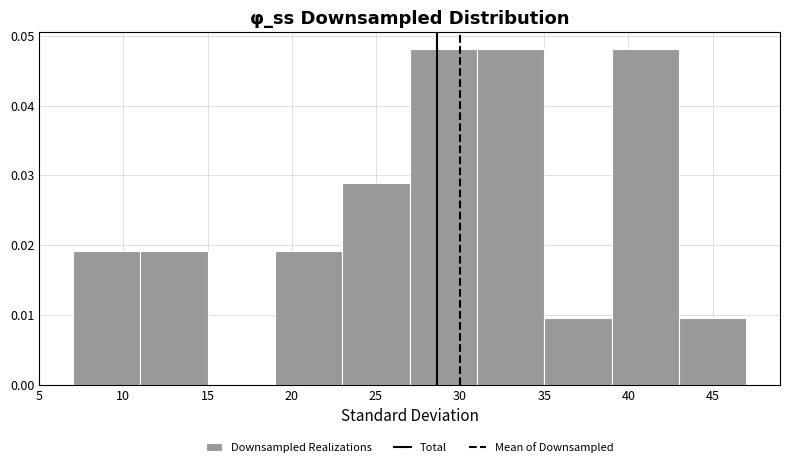

Reading left to right, transcribe this chart: for each bar, give the range it covers on the x-axis and its height. The values are not printed on the chart, so give them approximately, as read against the axis.

7 to 11: 0.019
11 to 15: 0.019
15 to 19: 0
19 to 23: 0.019
23 to 27: 0.029
27 to 31: 0.048
31 to 35: 0.048
35 to 39: 0.010
39 to 43: 0.048
43 to 47: 0.010